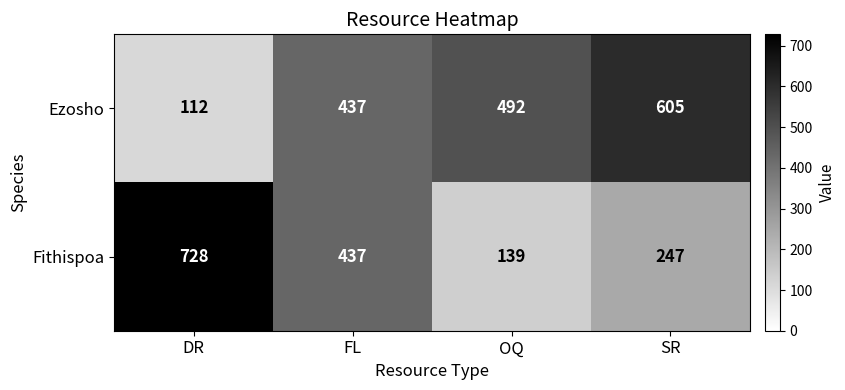

Reading left to right, transcribe all the data shown in this chart.

Ezosho: DR=112	FL=437	OQ=492	SR=605
Fithispoa: DR=728	FL=437	OQ=139	SR=247